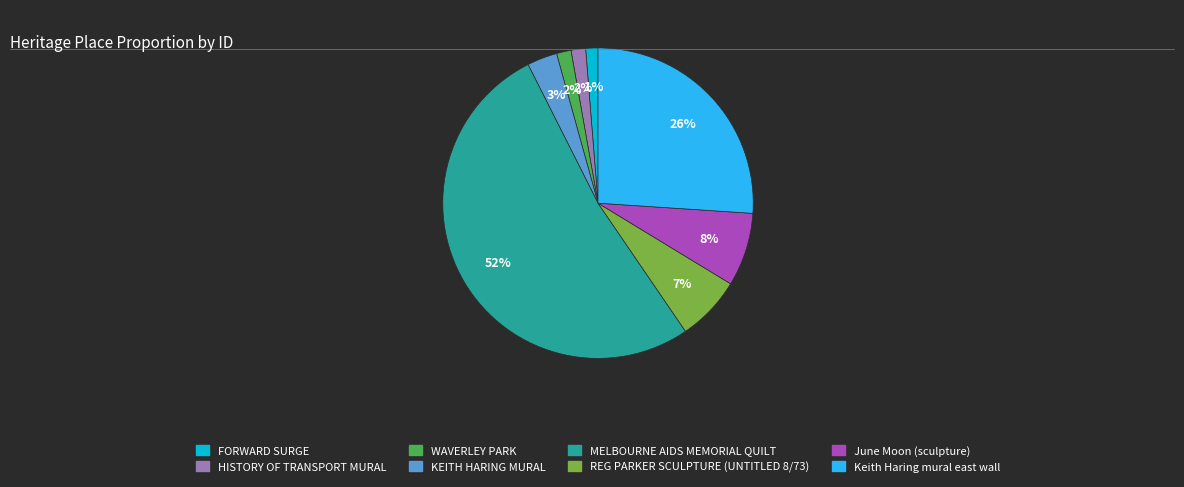

What percentage is the KEITH HARING MURAL slice, to the nearest percent?

3%